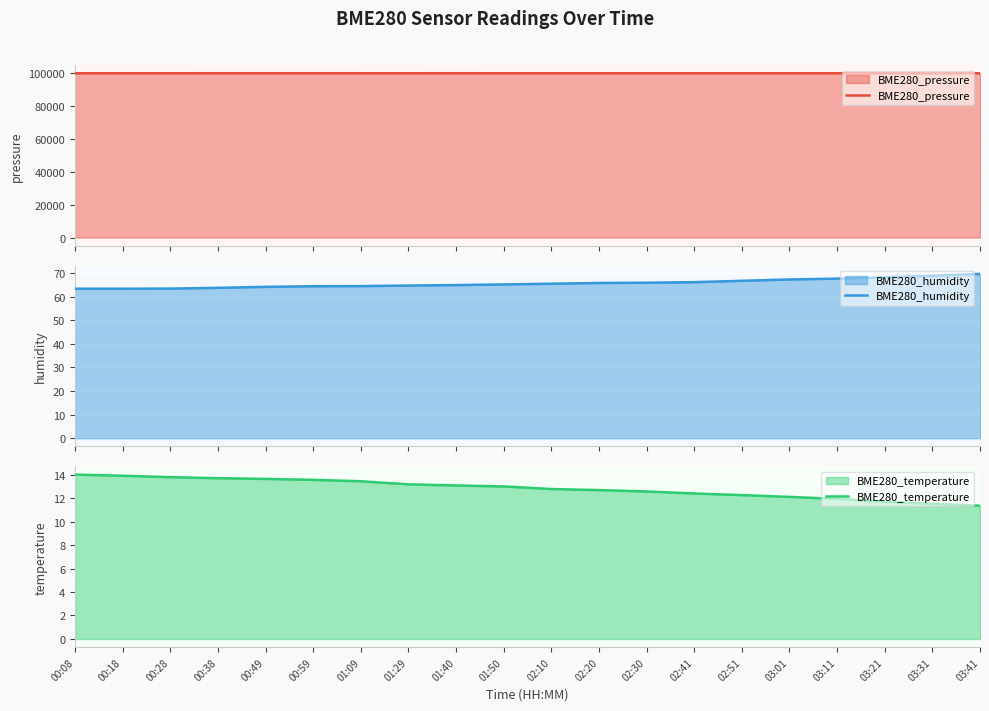

At which label is BME280_temperature closest to 12?

03:11